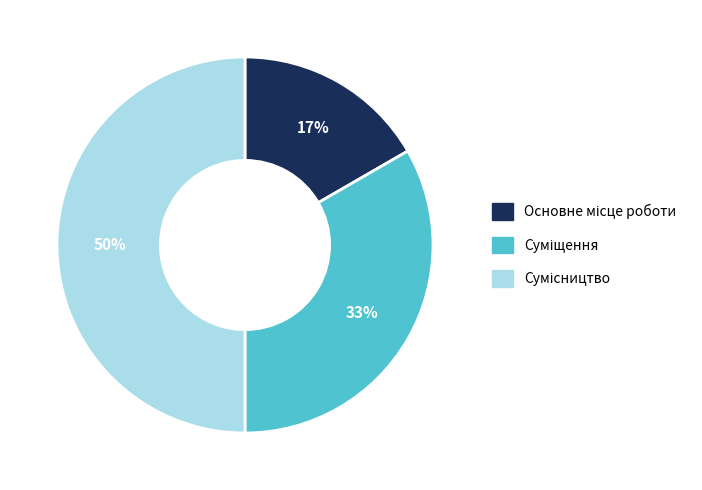

To the nearest percent, what is the difference between the largest and smallest slice percentages?

33%